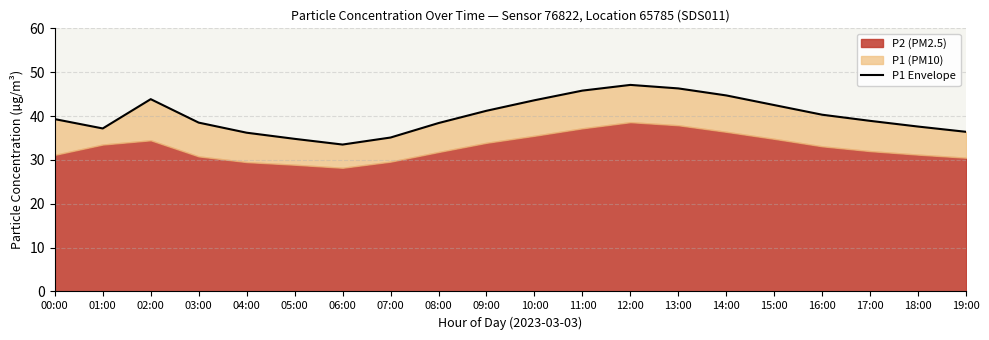

What is the greatest value displayed?

47.1